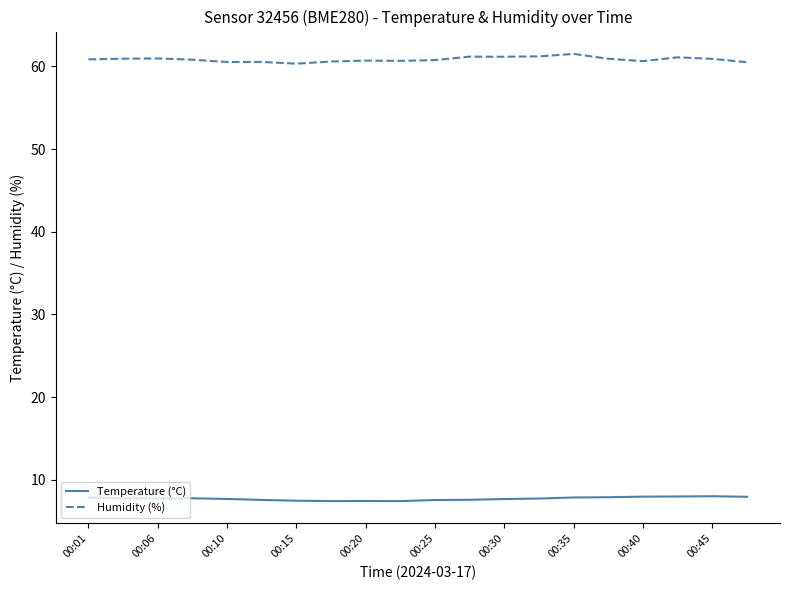

What are all the series names shown in the legend?

Temperature (°C), Humidity (%)